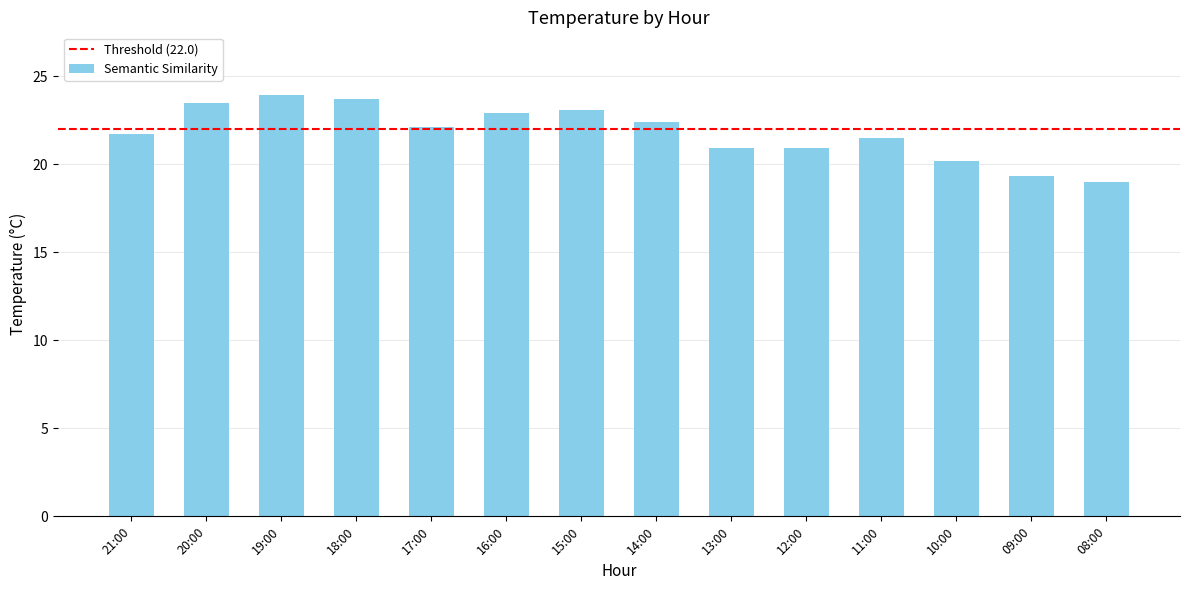

Reading left to right, list all the values displayed in this chart.

21.7	23.5	23.9	23.7	22.1	22.9	23.1	22.4	20.9	20.9	21.5	20.2	19.3	19.0